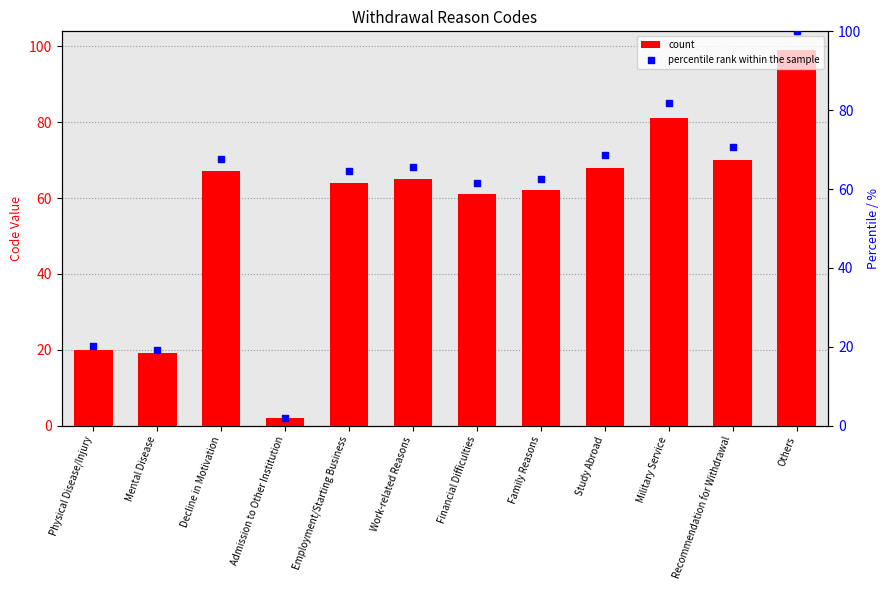

Which series has the largest total across all categories?

percentile rank within the sample